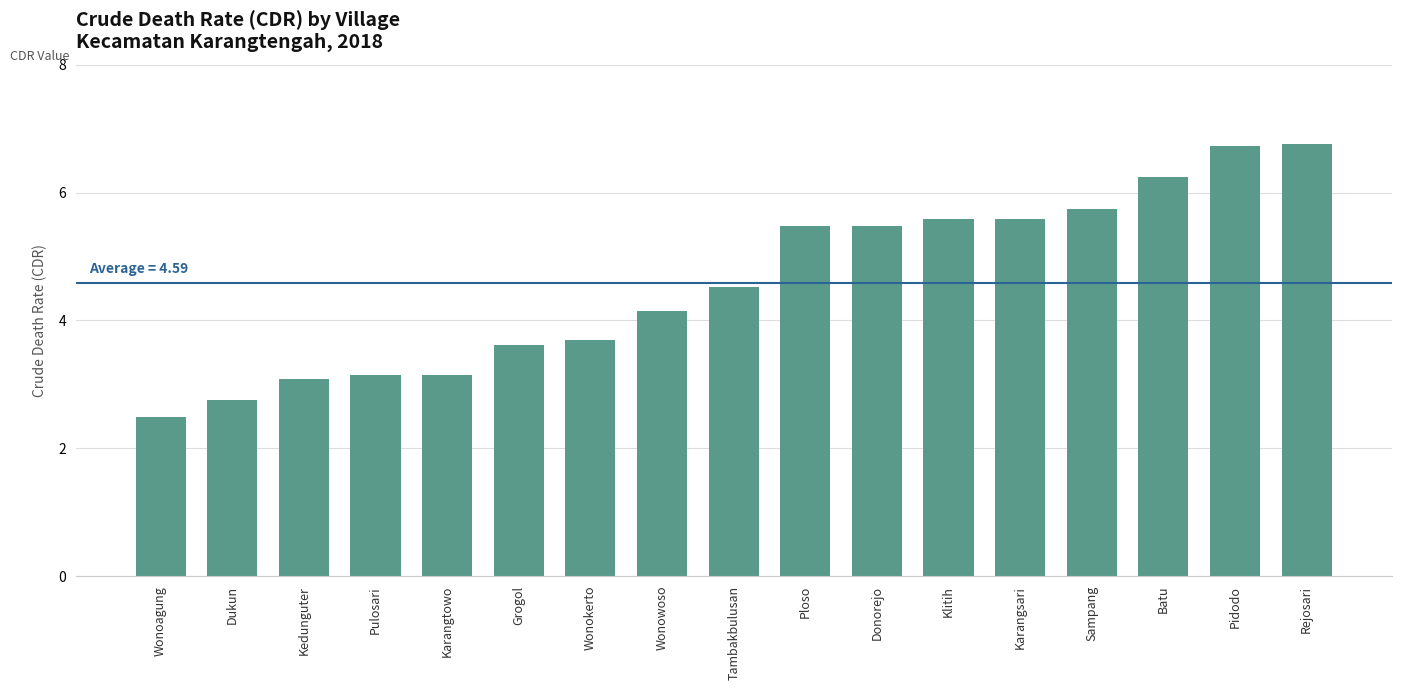

Approximately how many times larger is the value at Tambakbulusan compared to Karangsari?

0.8